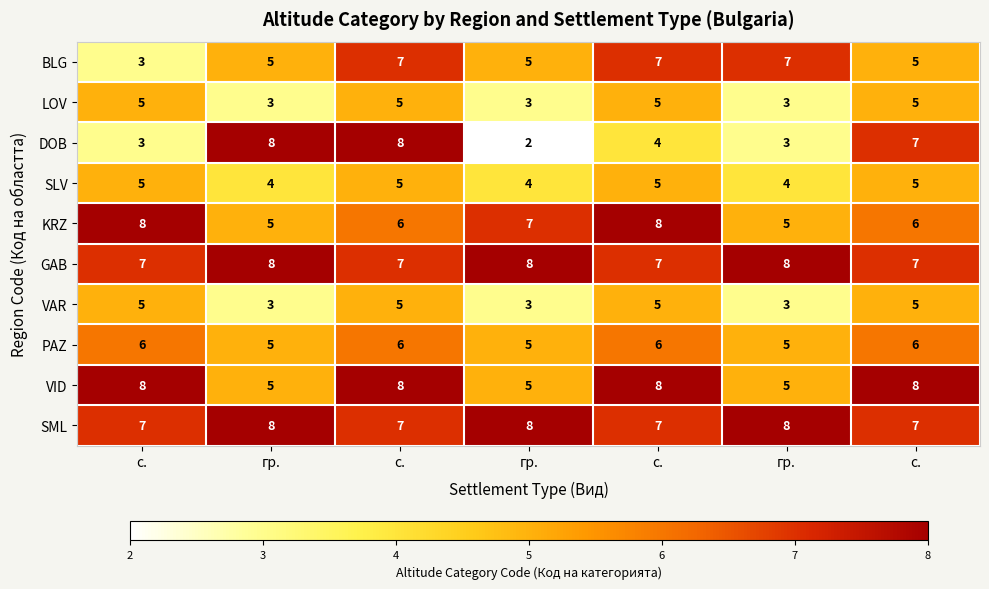

At с., list the series in order from smallest to largest.

BLG, DOB, LOV, SLV, VAR, PAZ, GAB, SML, KRZ, VID